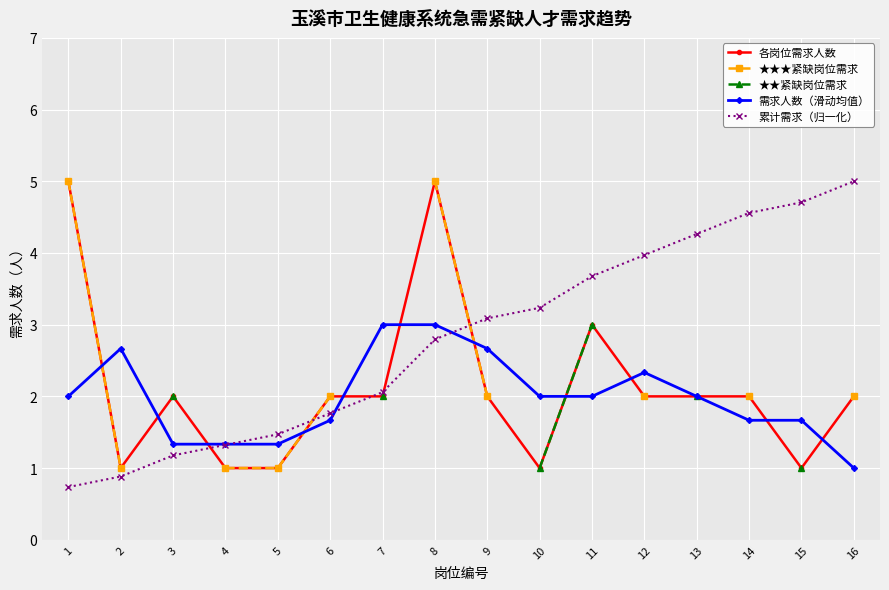

What is the value of the 各岗位需求人数 point at the 7th from the left?

2.0